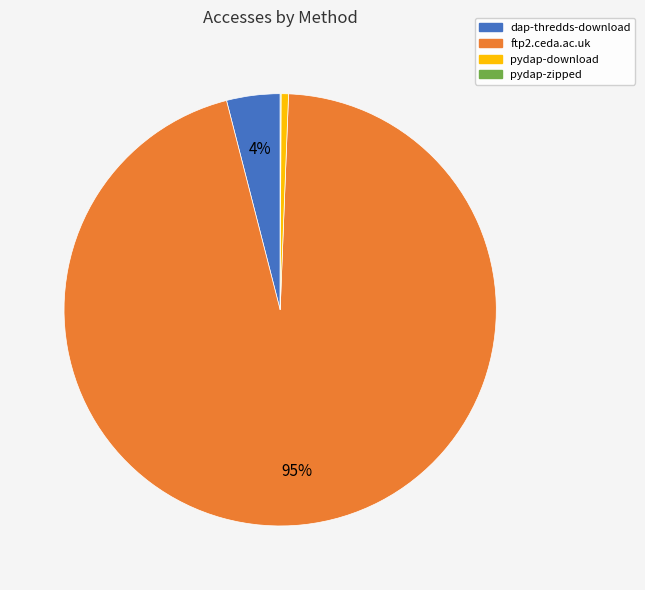

Does ftp2.ceda.ac.uk represent more than half of the total?

Yes